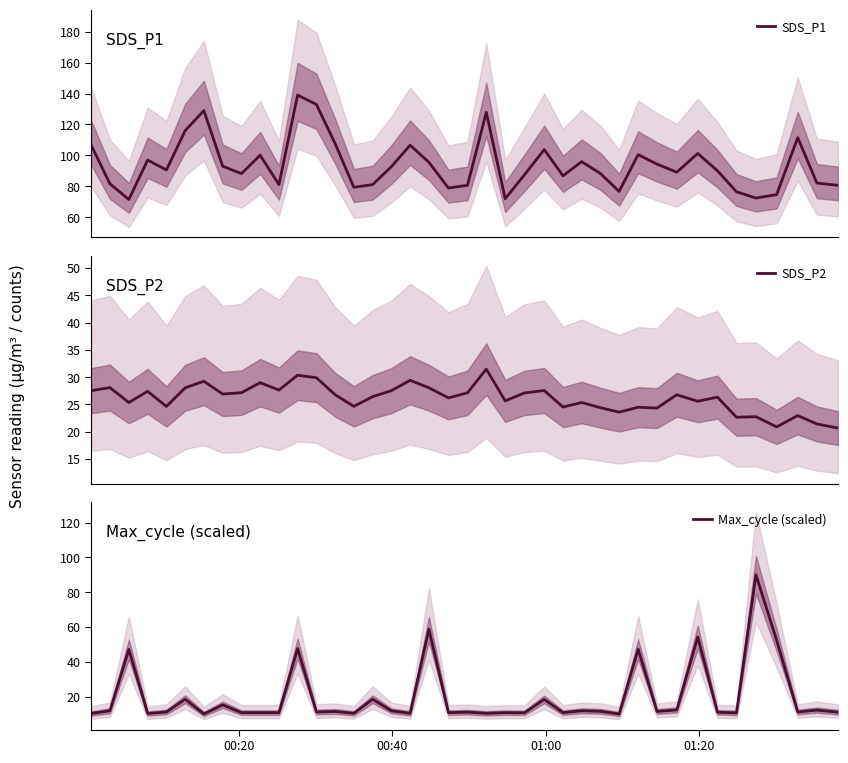

What is the minimum value shown in the chart?

10.0